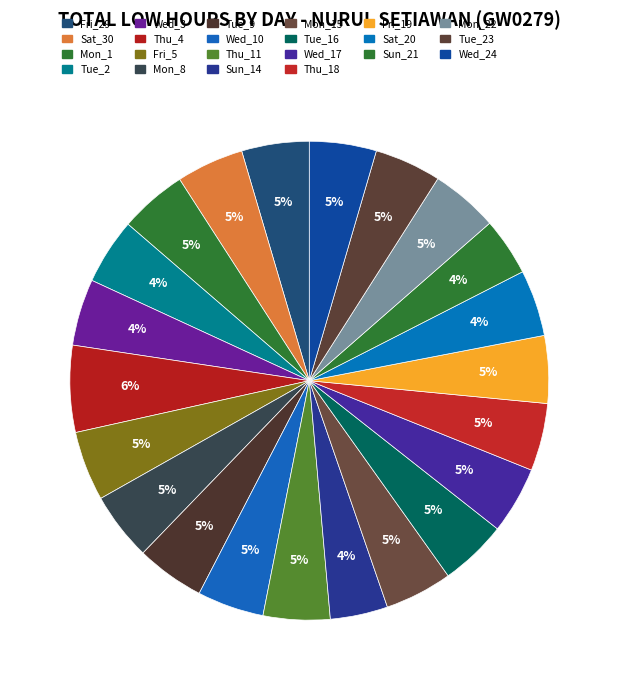

Is there any slice that represents more than half of the pie?

No